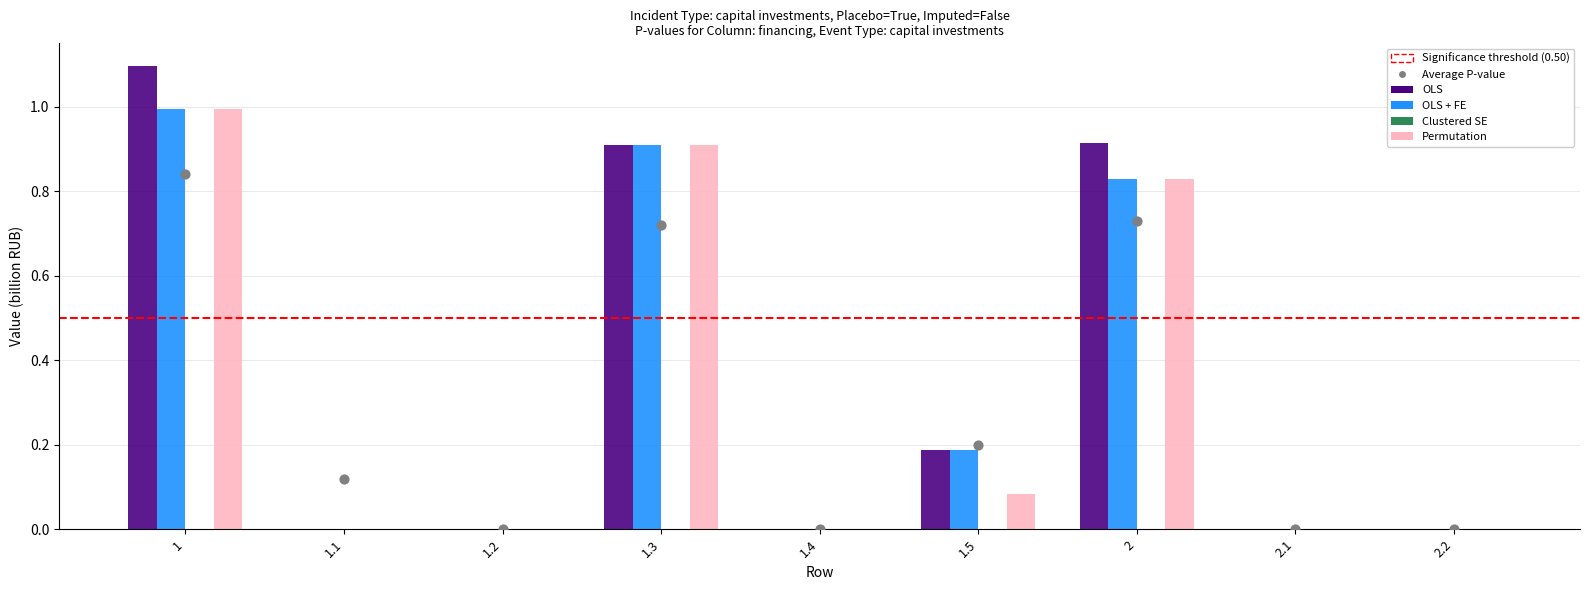

Which series reaches the minimum Y coordinate?

OLS